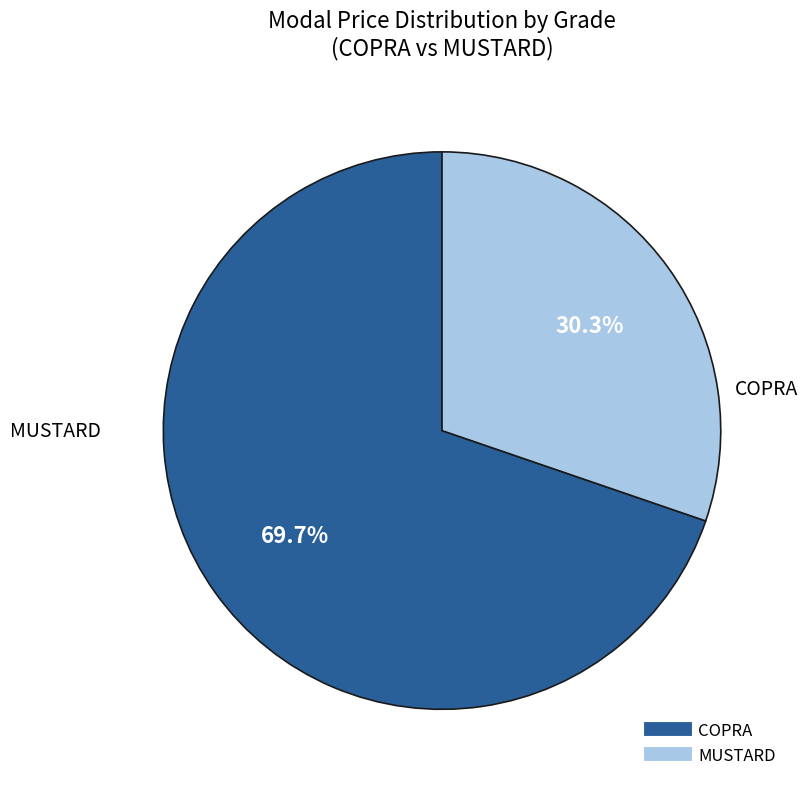

Count the number of slices in the pie.

2